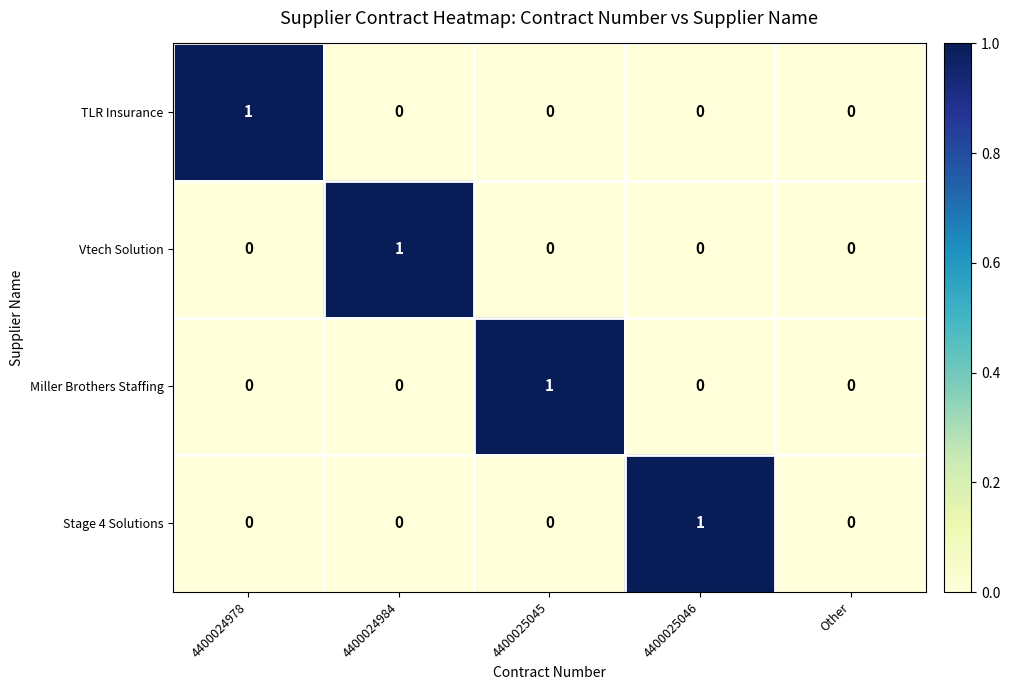

The Vtech Solution series shows 1 at 4400024984. True or false?

True